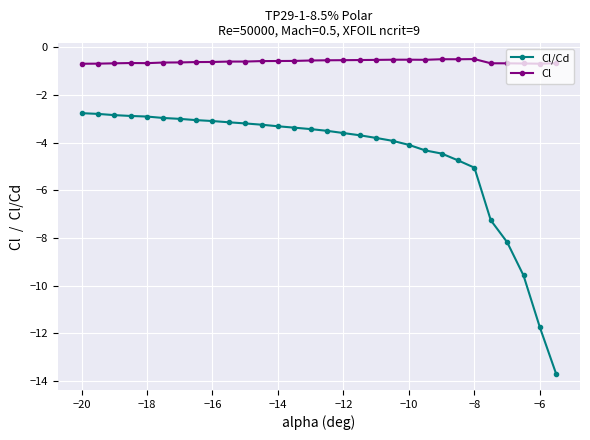

True or false: Cl and Cl/Cd intersect in this chart.

False